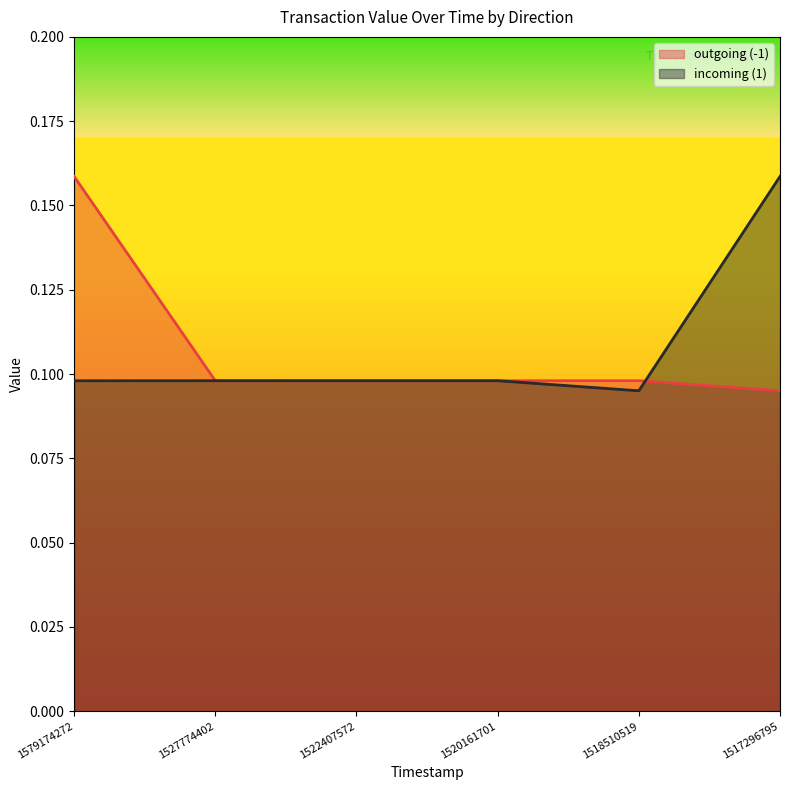

What is the sum of all outgoing (-1) values?

0.6